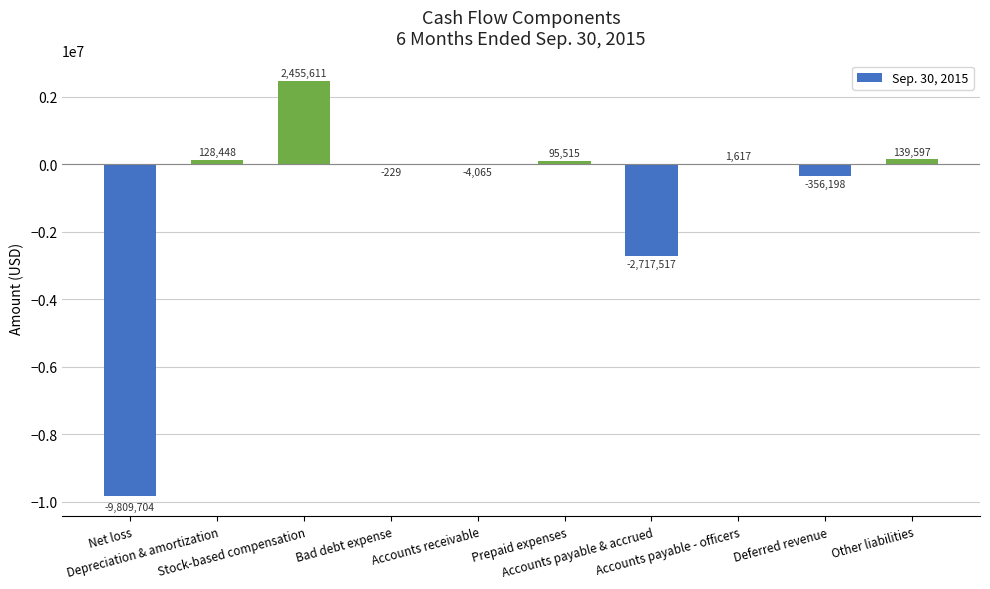

What is the maximum value shown in the chart?

2455611